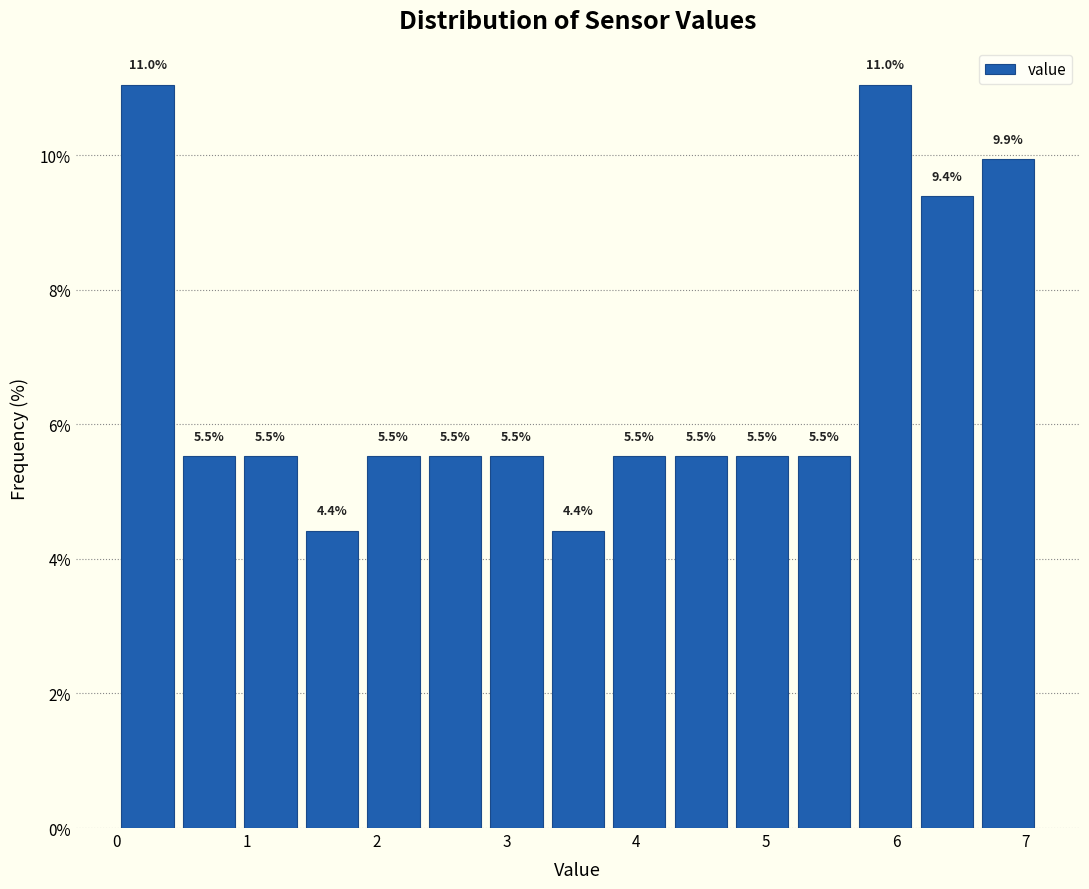

How tall is the bar that spans 0.5 to 0.9 on the x-axis? The bar edges are not printed on the chart, so give them approximately, as read against the axis.

5.5